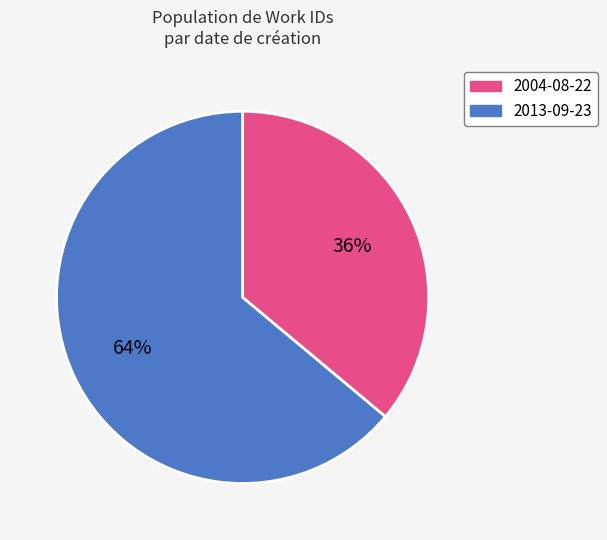

Combined, do 2004-08-22 and 2013-09-23 account for over 50%?

Yes